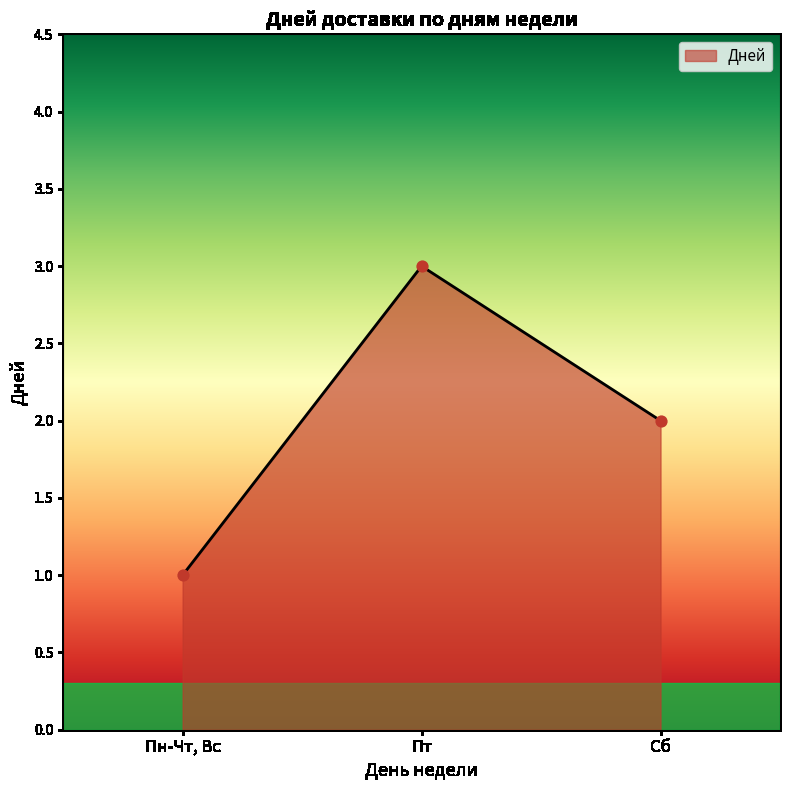

Approximately how many times larger is the value at Сб compared to Пн-Чт, Вс?

2.0